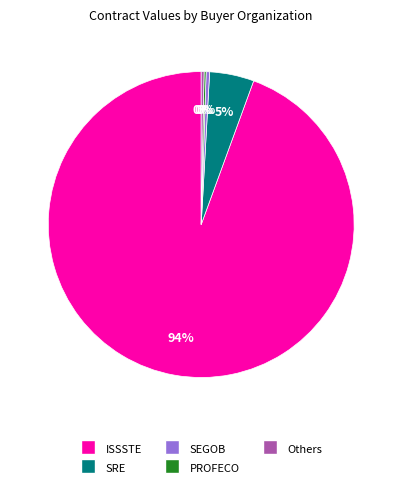

To the nearest percent, what is the average slice percentage?

20%